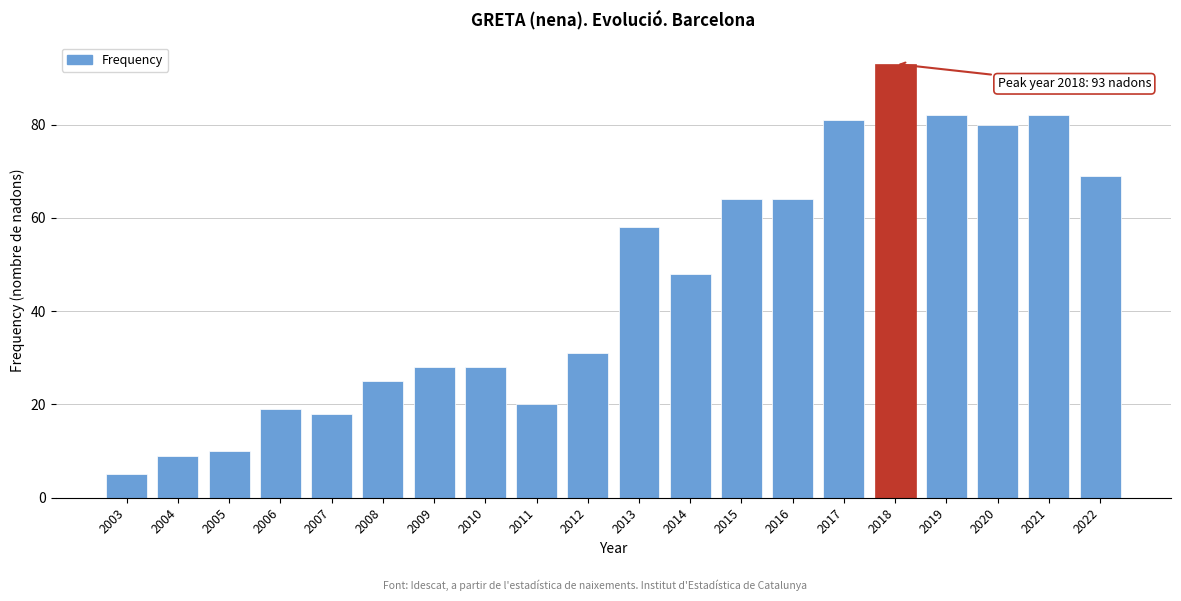

Reading right to left, transcribe all the data shown in this chart.

69	82	80	82	93	81	64	64	48	58	31	20	28	28	25	18	19	10	9	5